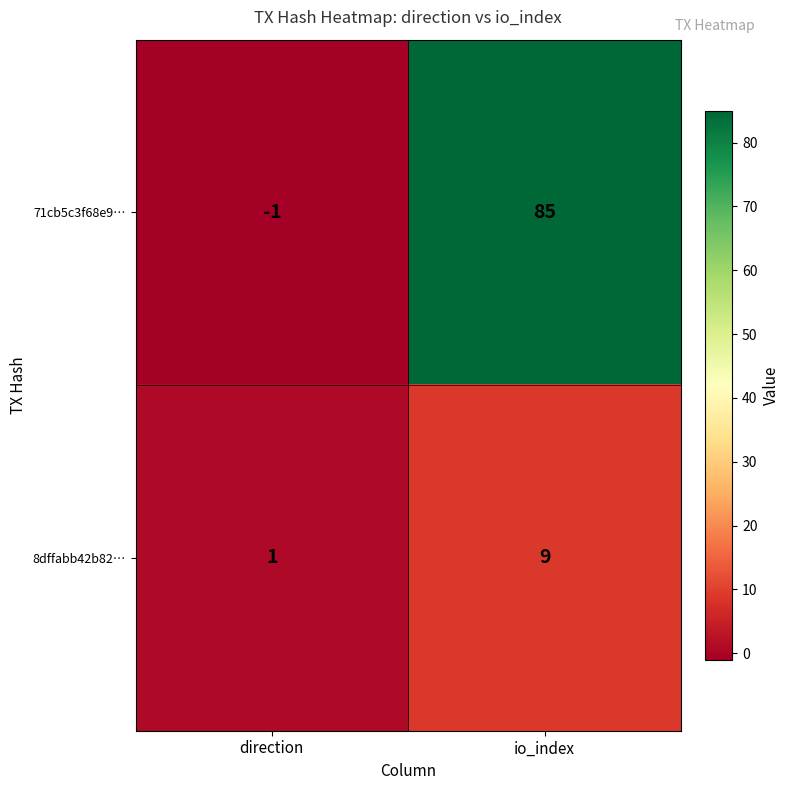

Rank the series at direction from lowest to highest value.

71cb5c3f68e9…, 8dffabb42b82…